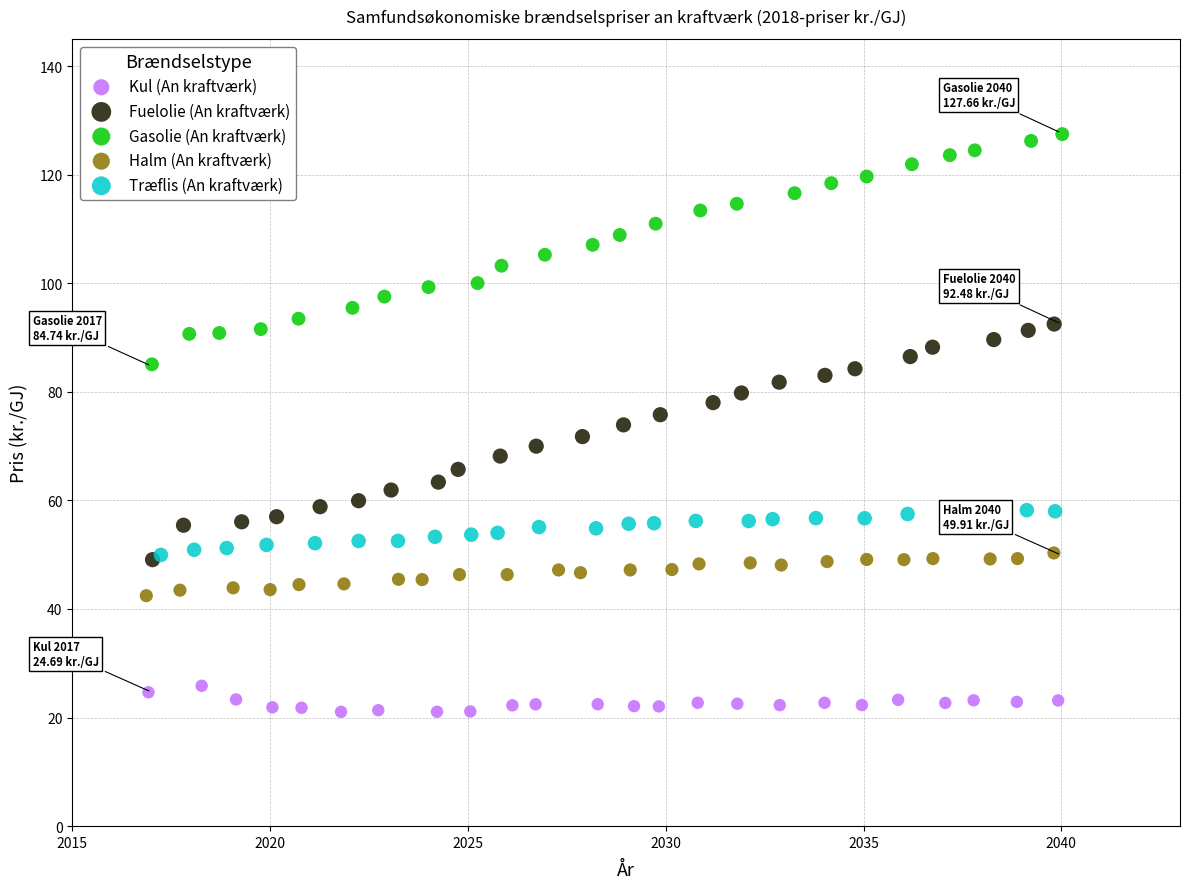

Which series contains the highest Y value?

Gasolie (An kraftværk)